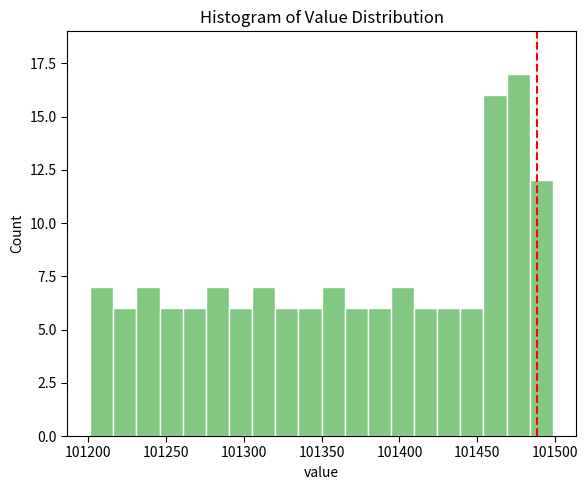

Around what value on the x-axis is the tallest bar? Give the approximate position of its centre, as read against the axis.

101475